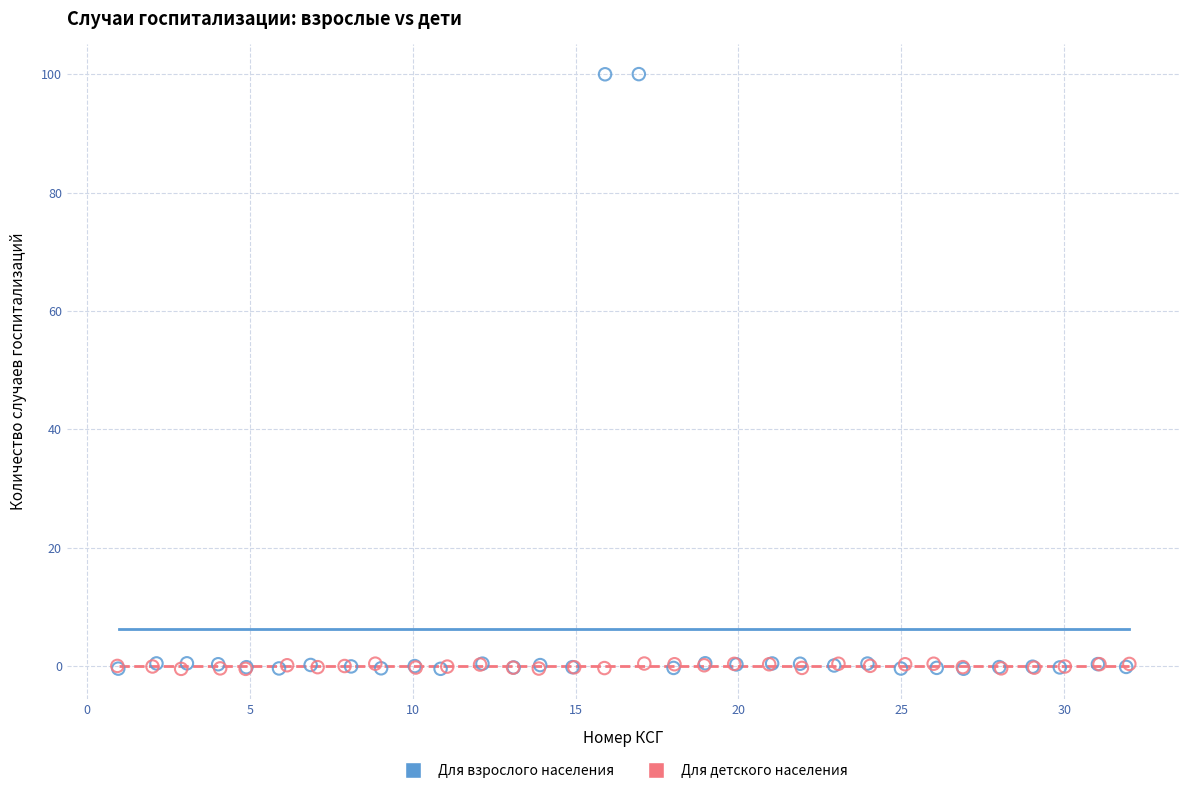

Which series has the widest spread of Y values?

Для взрослого населения